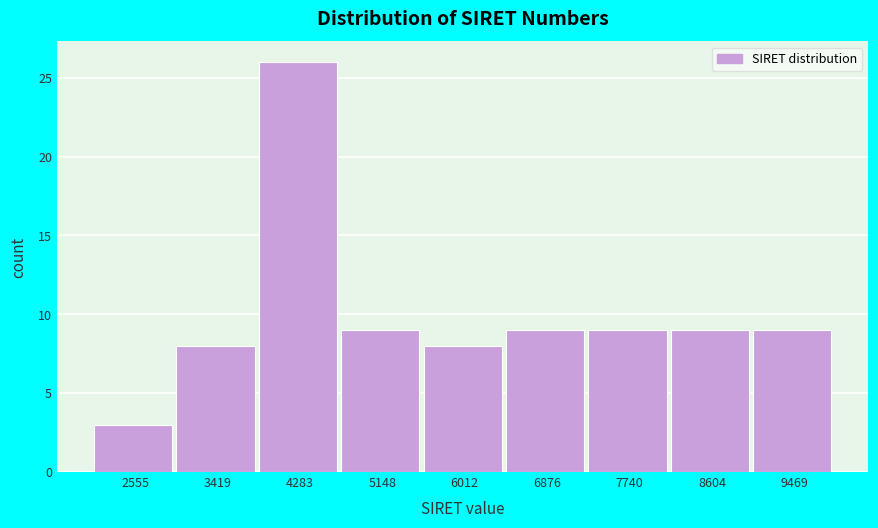

Reading left to right, what are all the values shown in this chart?

2555=3	3419=8	4283=26	5148=9	6012=8	6876=9	7740=9	8604=9	9469=9